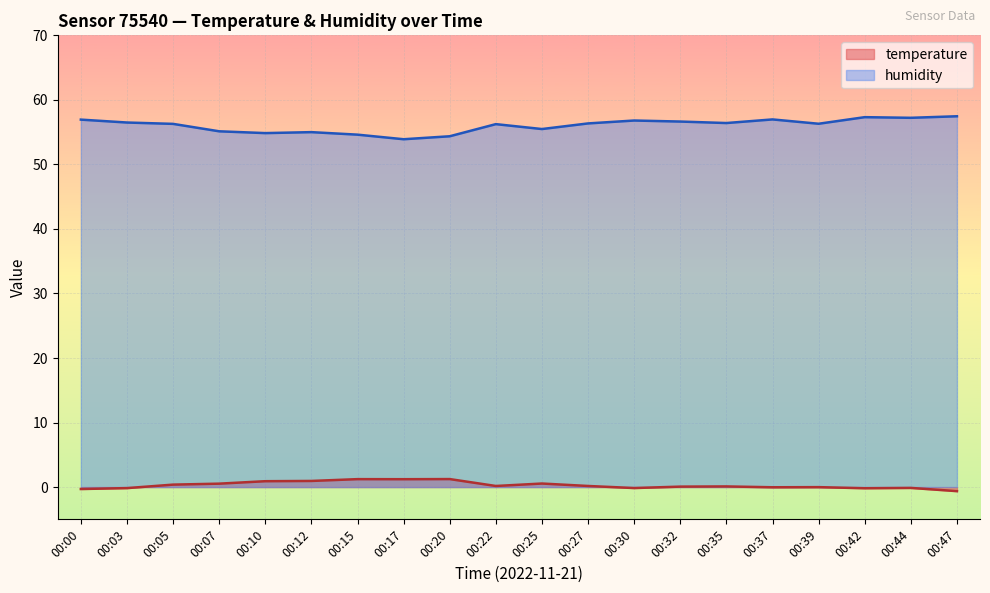

What is the total value across all series at 00:39?

56.3